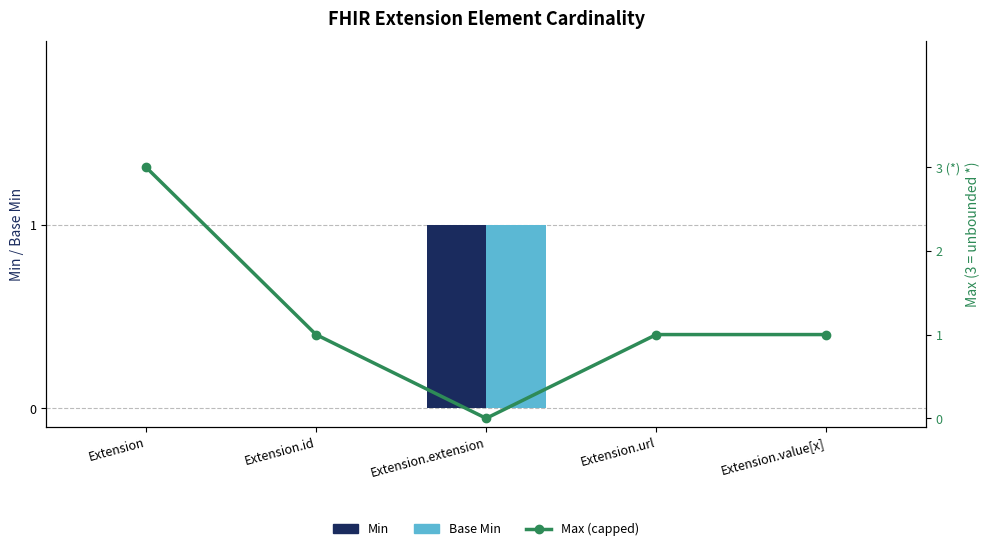

What value does the Max (capped) series have at Extension.url?

1